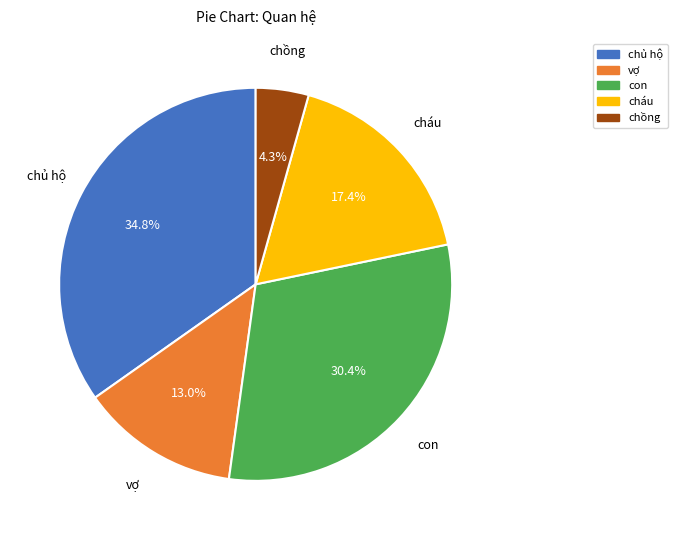

Does cháu represent more than half of the total?

No